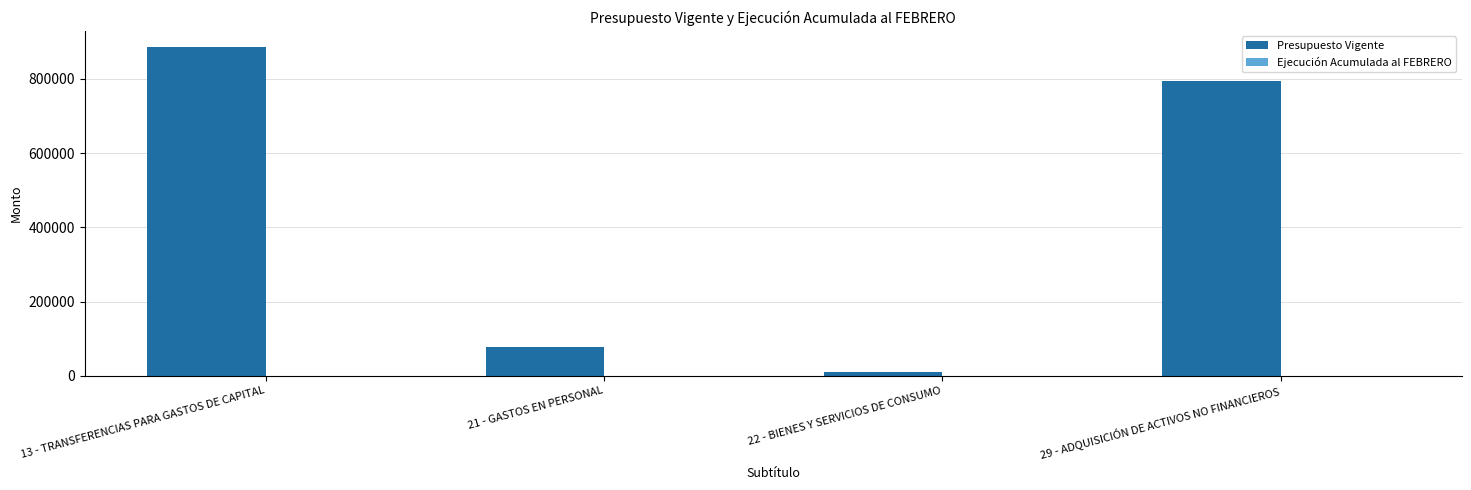

Which label corresponds to the largest value in the chart?

13 - TRANSFERENCIAS PARA GASTOS DE CAPITAL